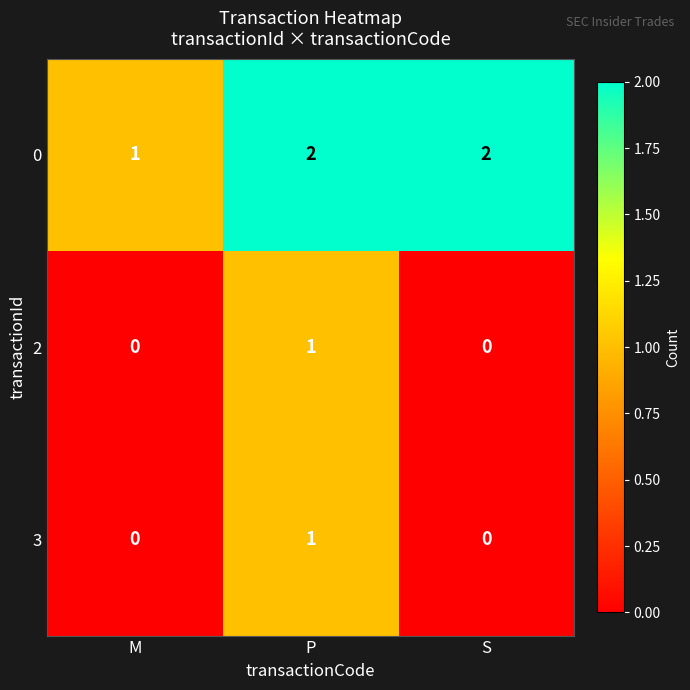

What is the total value across all series at M?

1